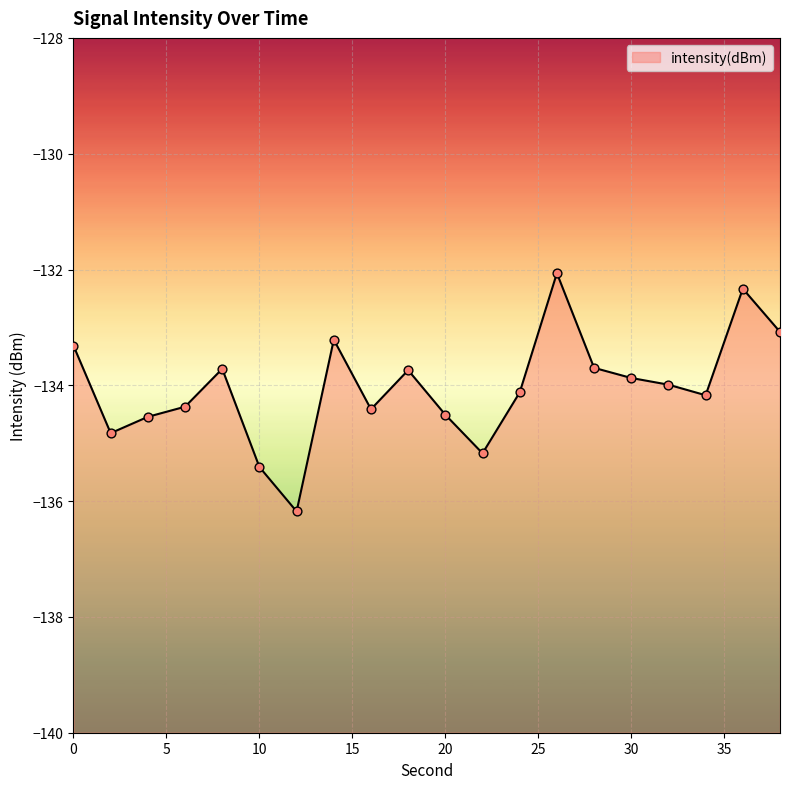

Between 24 and 16, which is larger?

24